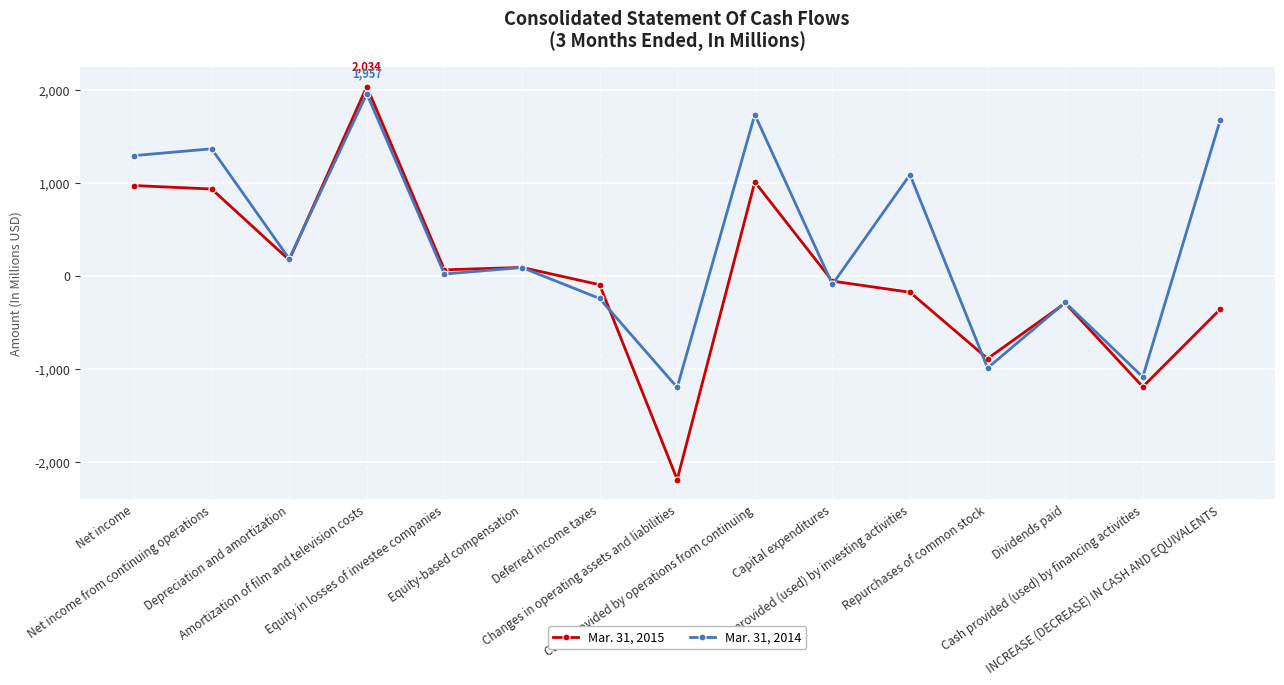

What are all the series names shown in the legend?

Mar. 31, 2015, Mar. 31, 2014